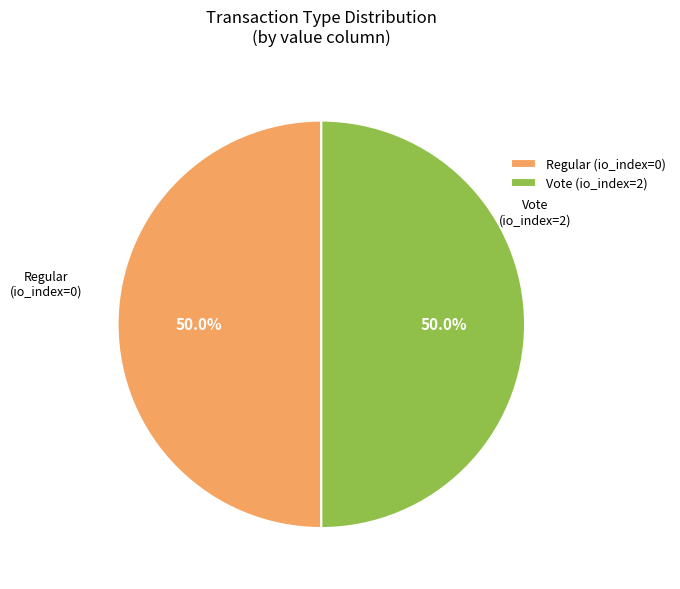

What is the total percentage of Regular and Vote?

100.0%